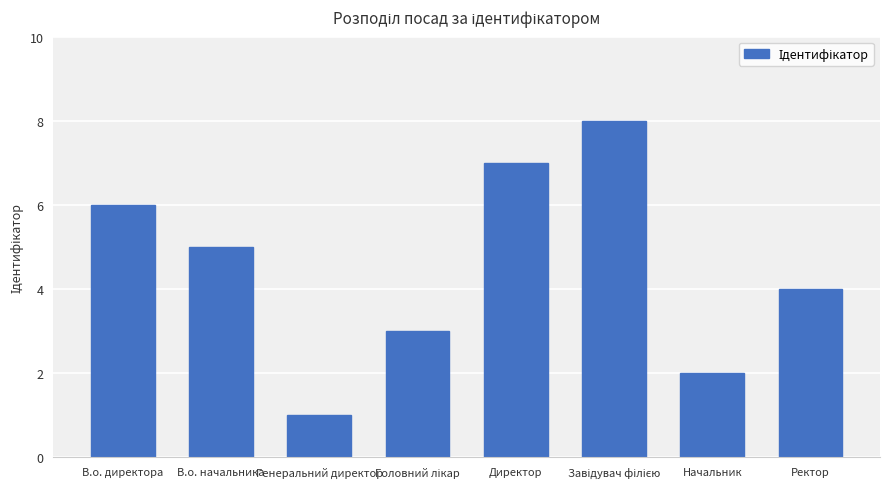

What is the value of the 3rd bar from the left?

1